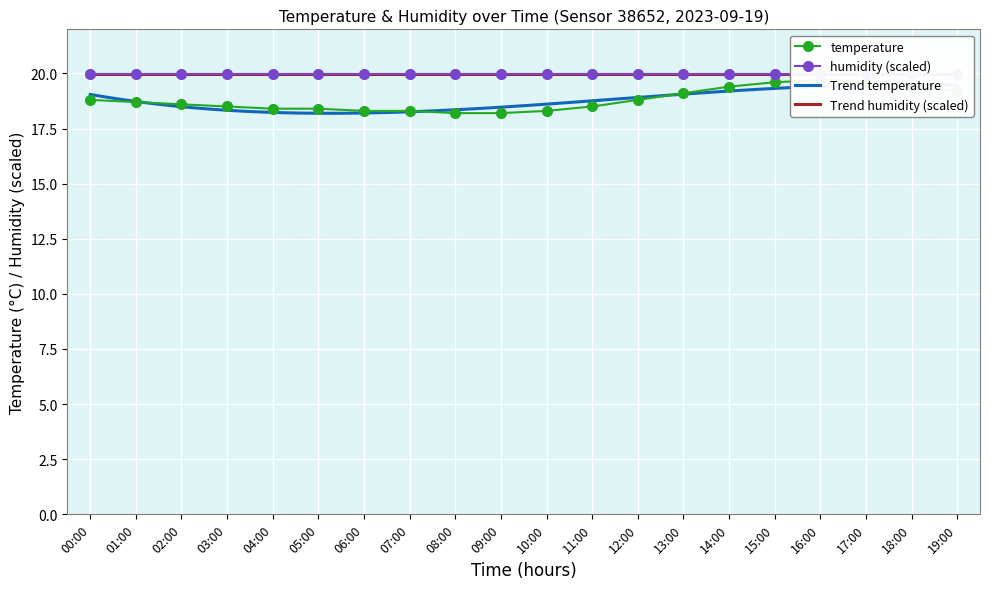

What is the difference between the second highest and second lowest values?

1.4